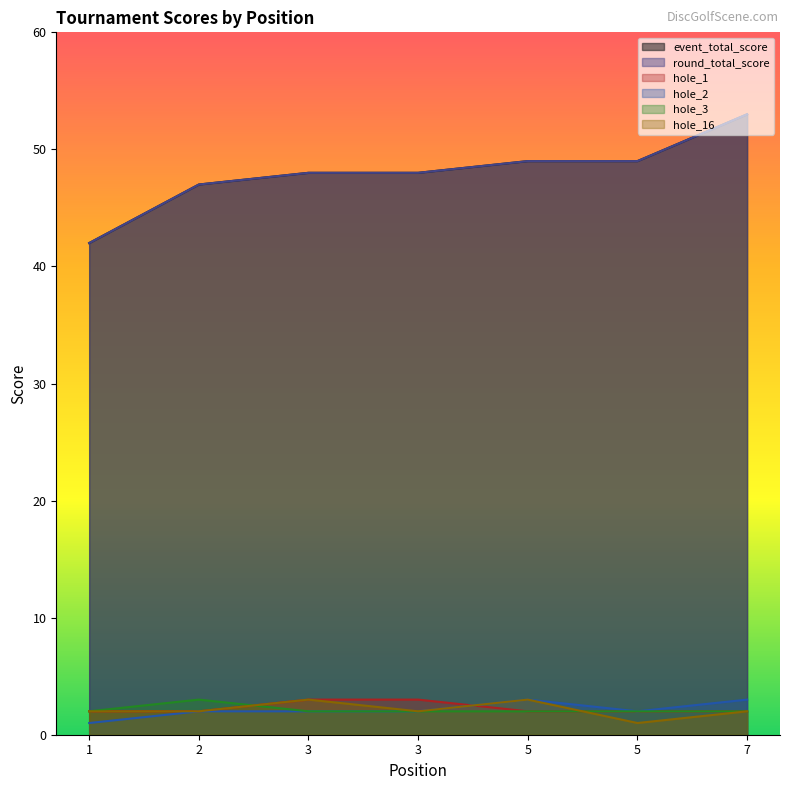

True or false: hole_1 and event_total_score intersect in this chart.

False